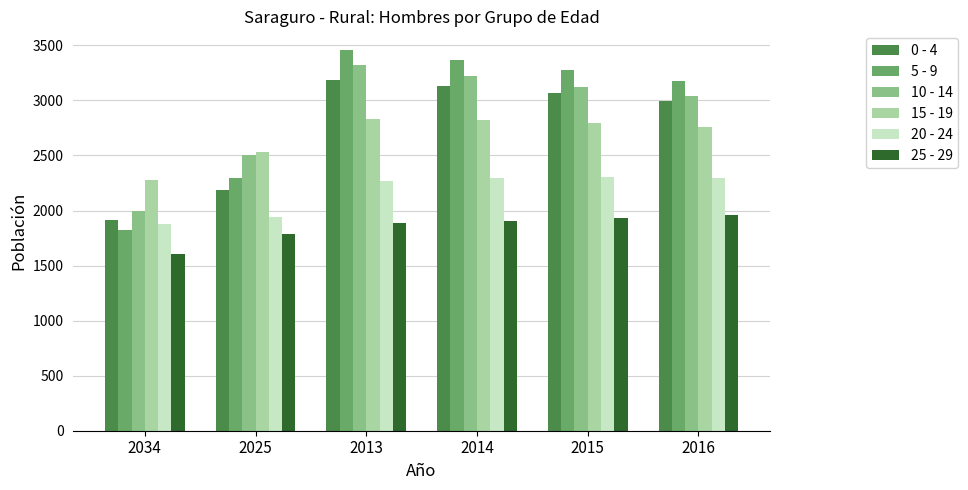

What is the difference between the maximum and minimum values in the 0 - 4 series?

1274